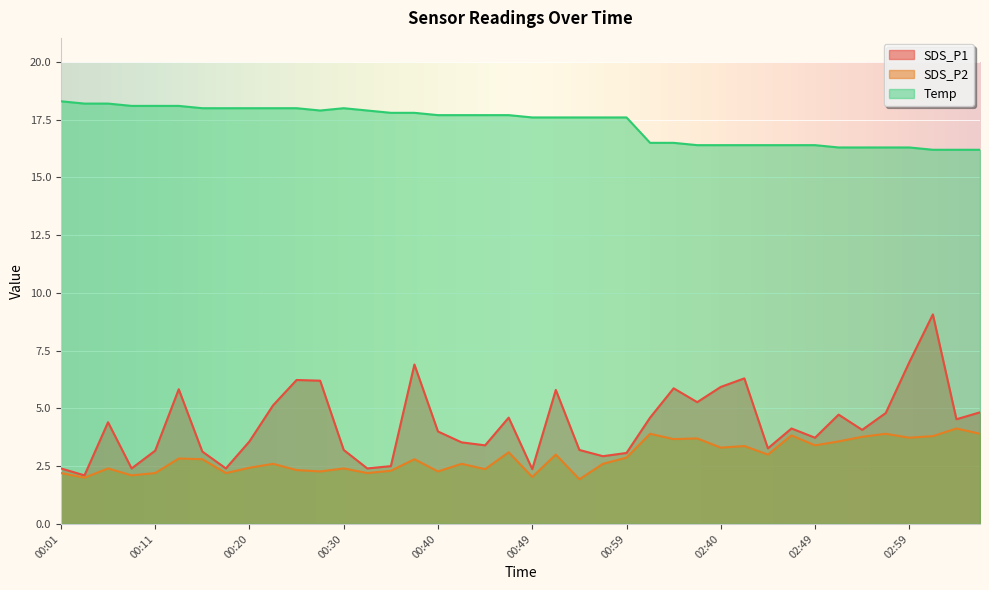

List the series in order of their peak value, highest first.

Temp, SDS_P1, SDS_P2